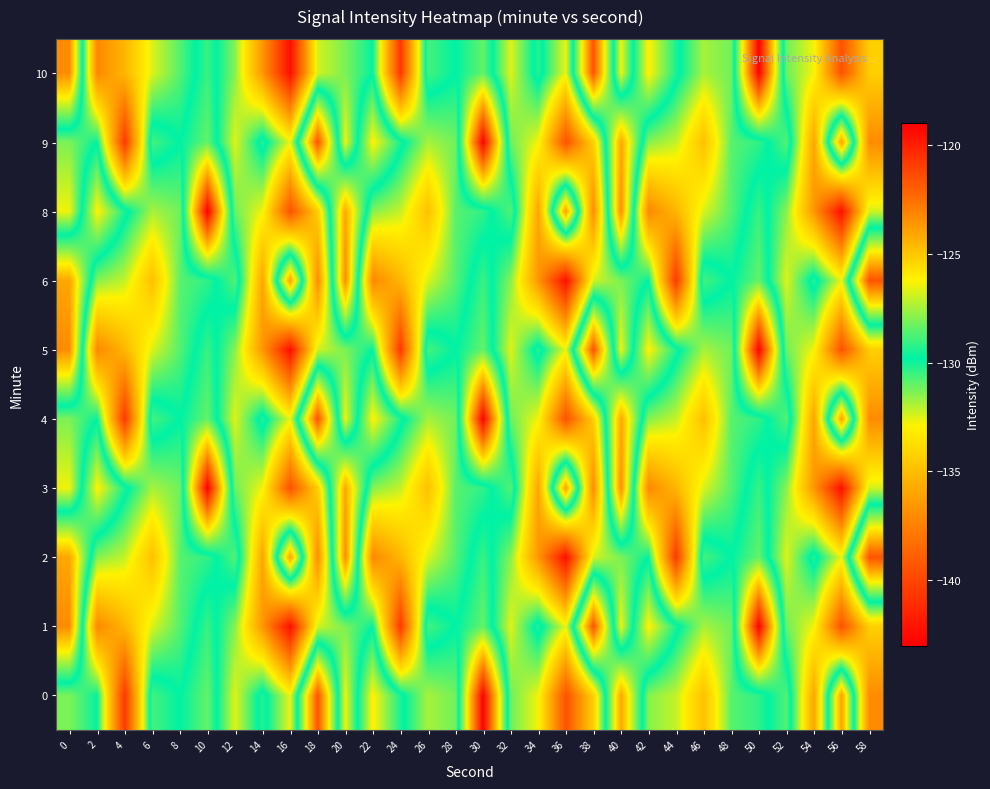

At which category is the sum across all series the highest?

30